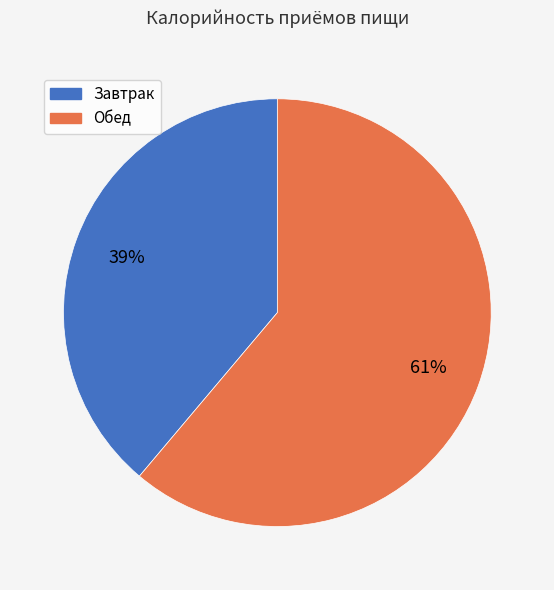

True or false: Обед accounts for 61% of the total.

True